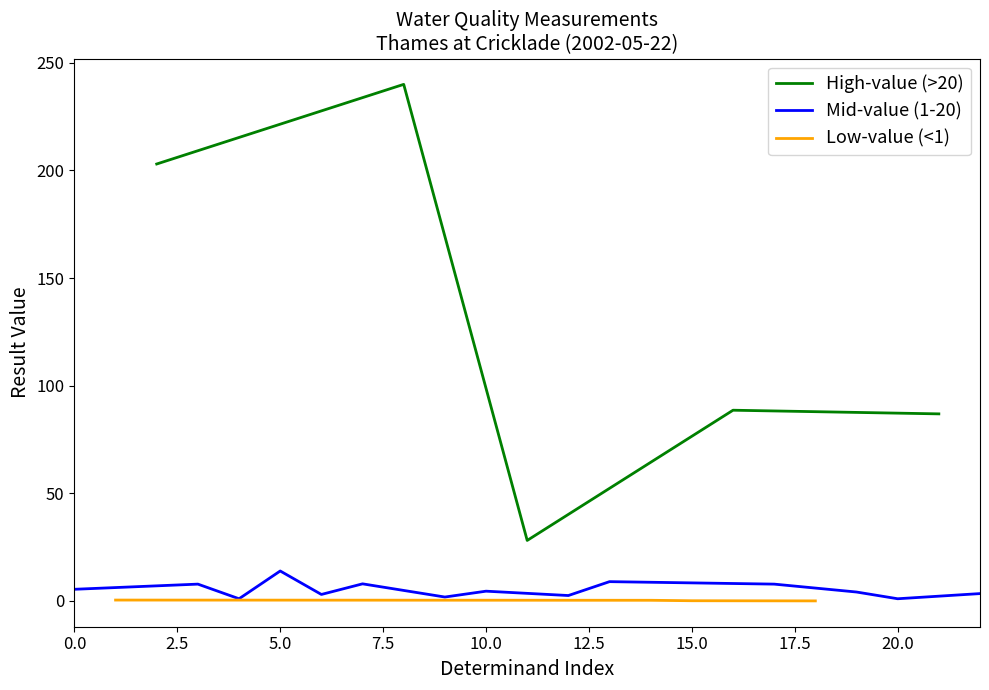

What is the minimum value for High-value (>20)?

28.1